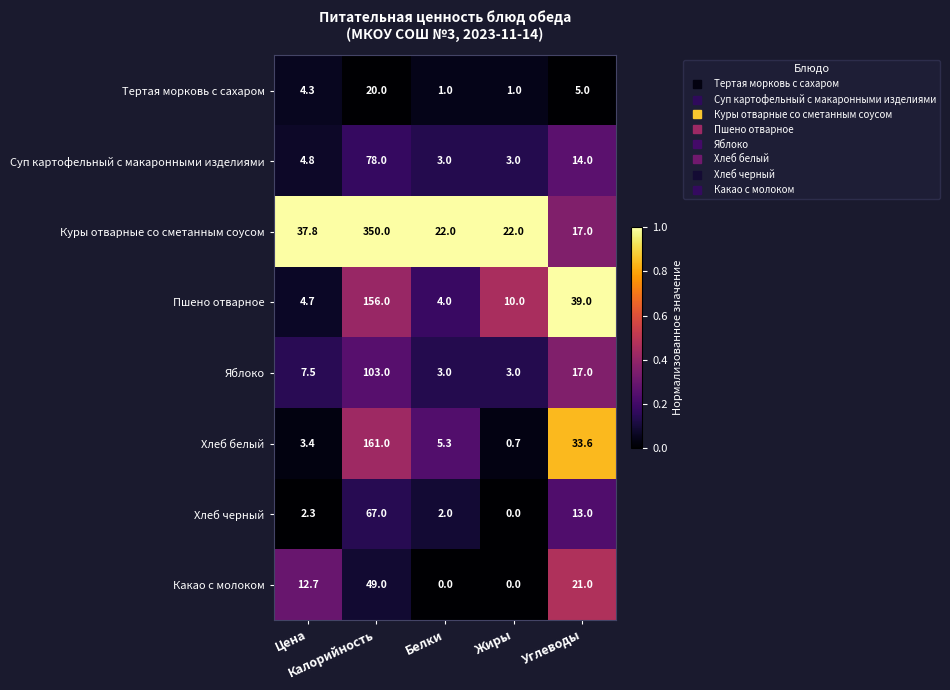

What is the average value of the Суп картофельный с макаронными изделиями series?

20.6